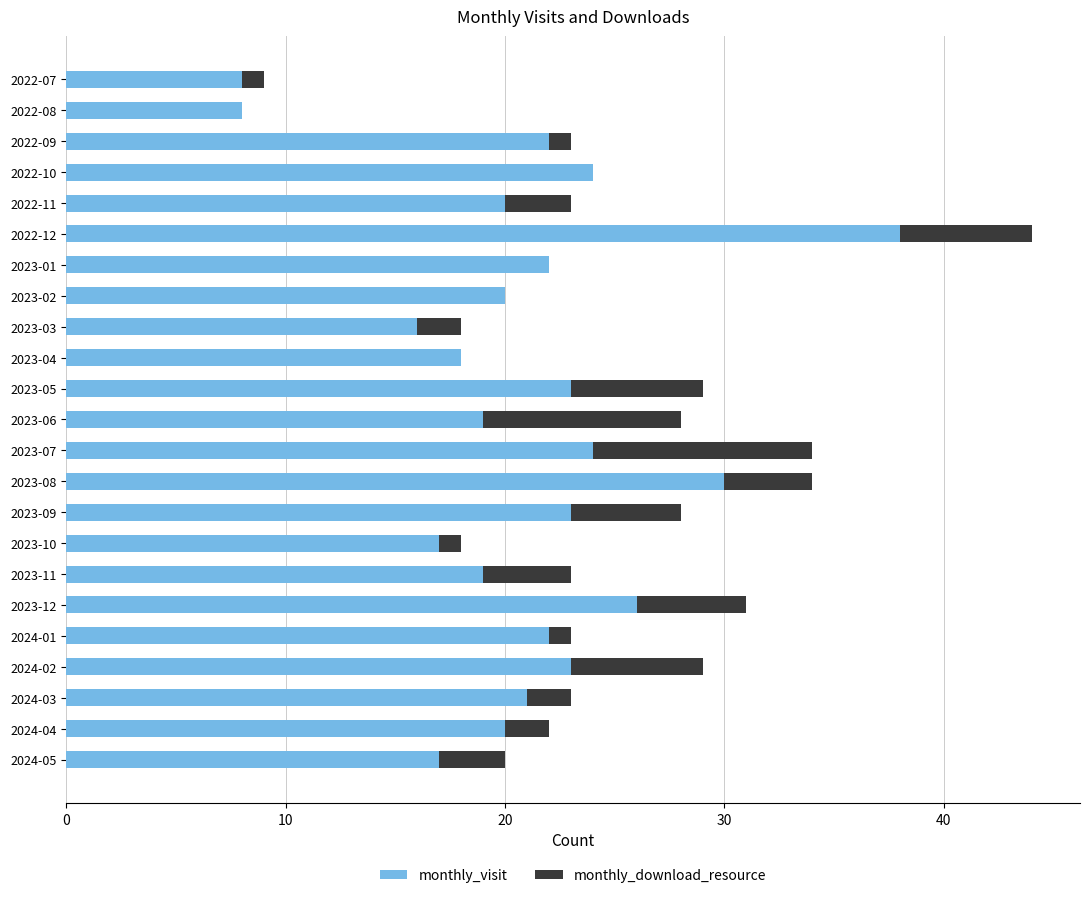

The monthly_visit series shows 16 at 2023-03. True or false?

True